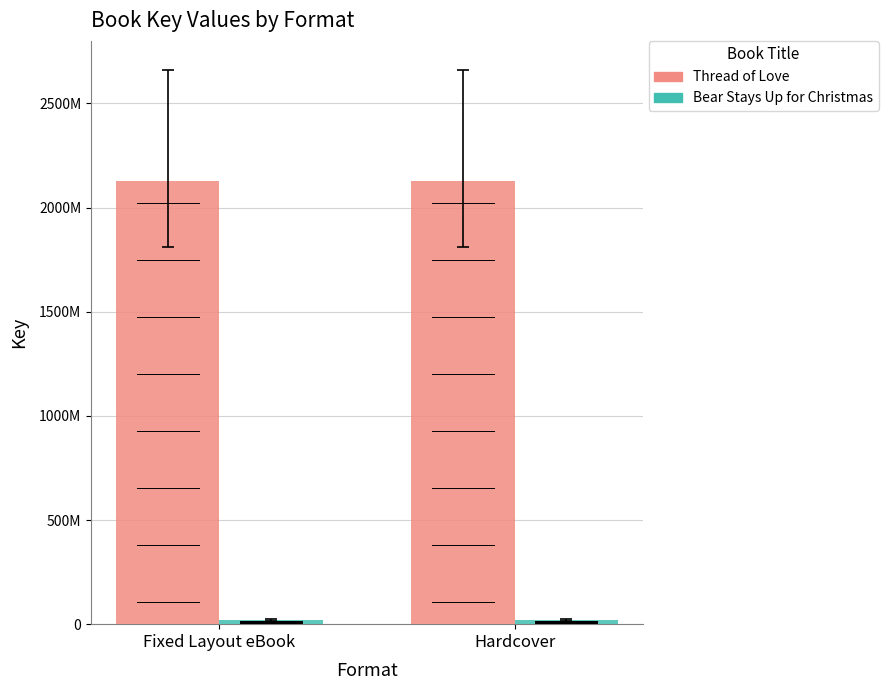

List the labels in order of Bear Stays Up for Christmas value, largest first.

Fixed Layout eBook, Hardcover